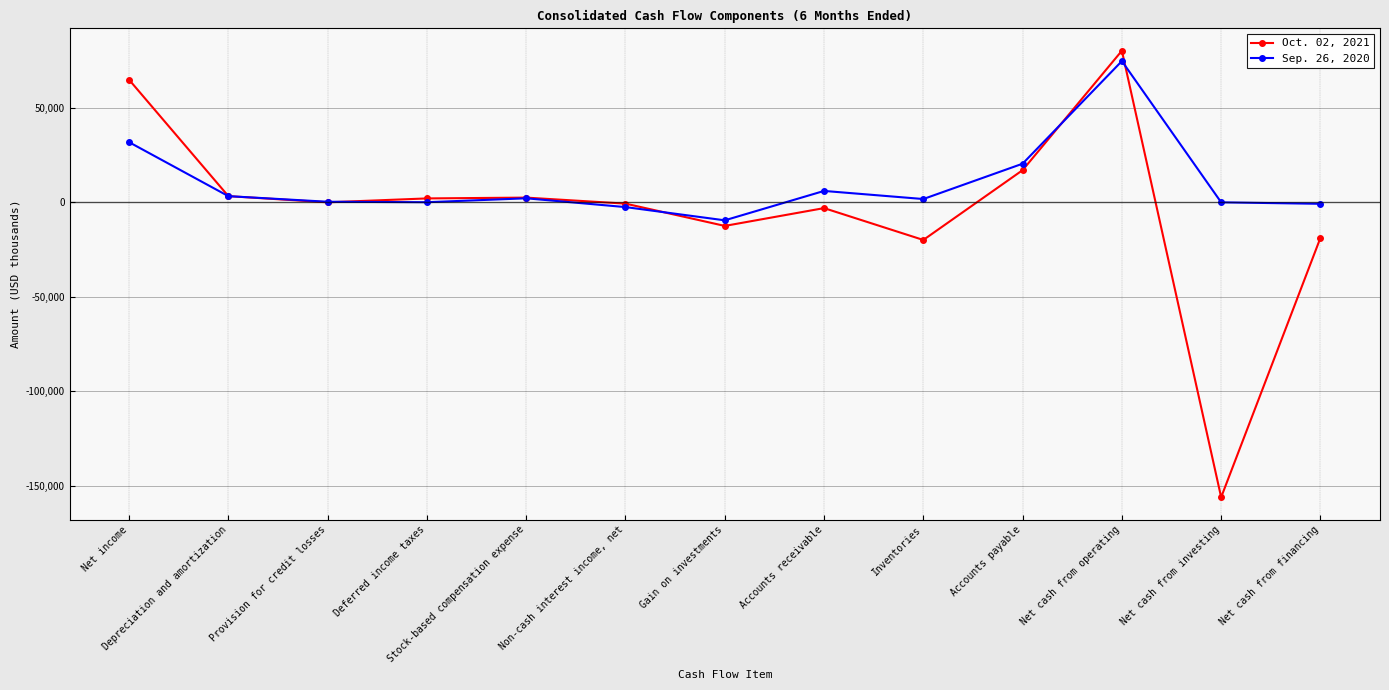

List the series in order of their peak value, highest first.

Oct. 02, 2021, Sep. 26, 2020